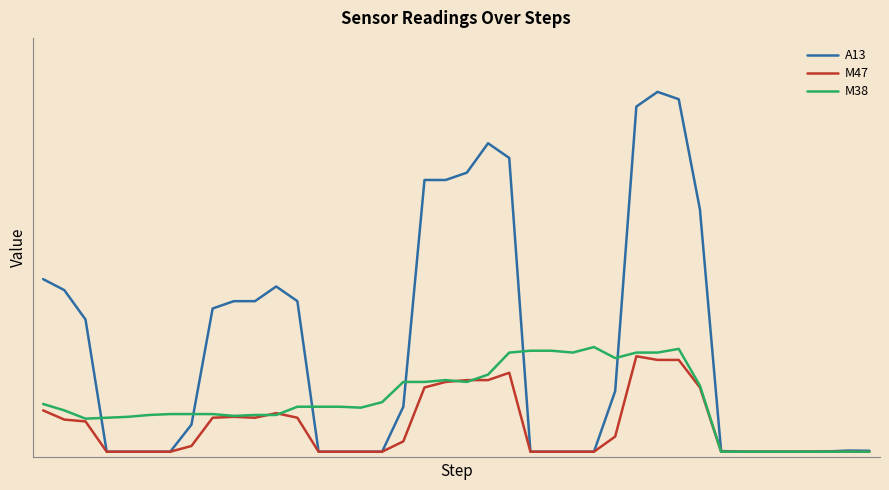

What is the sum of all A13 values?

35614